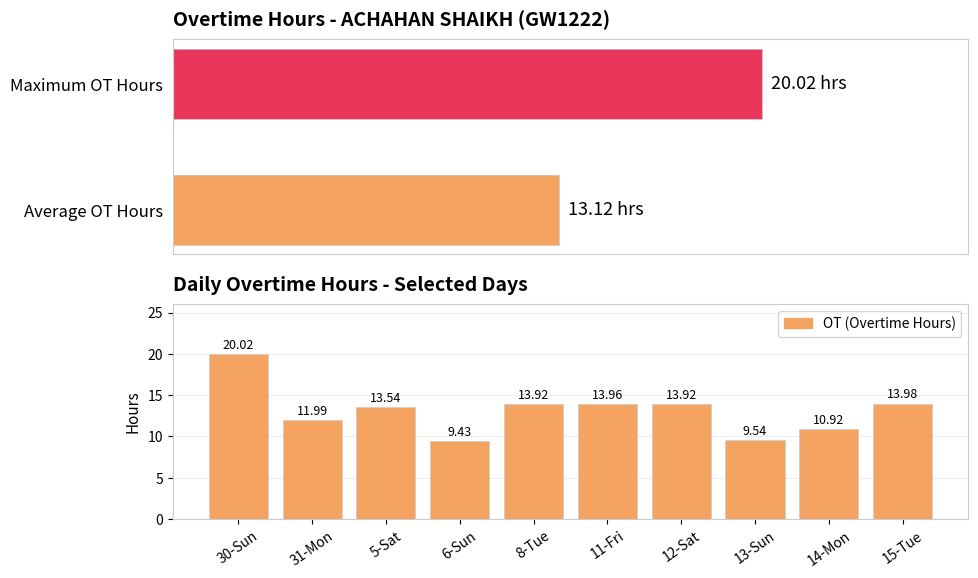

What is the maximum value shown in the chart?

20.0